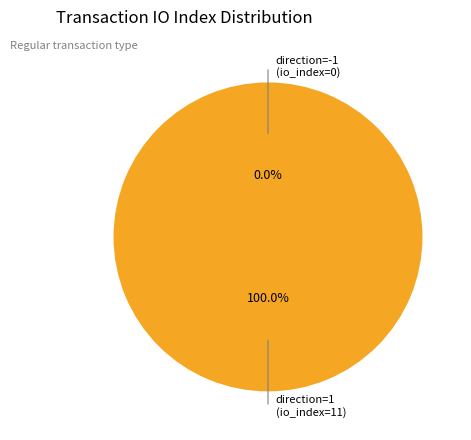

To the nearest percent, what is the difference between the largest and smallest slice percentages?

100%